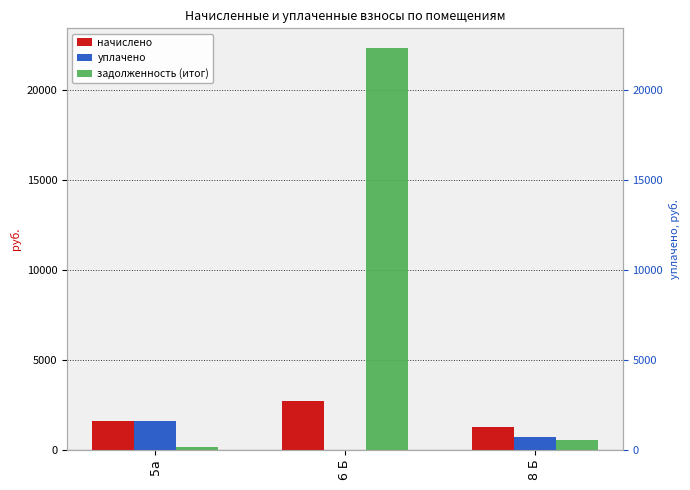

Between 6 Б and 8 Б, which is larger?

6 Б